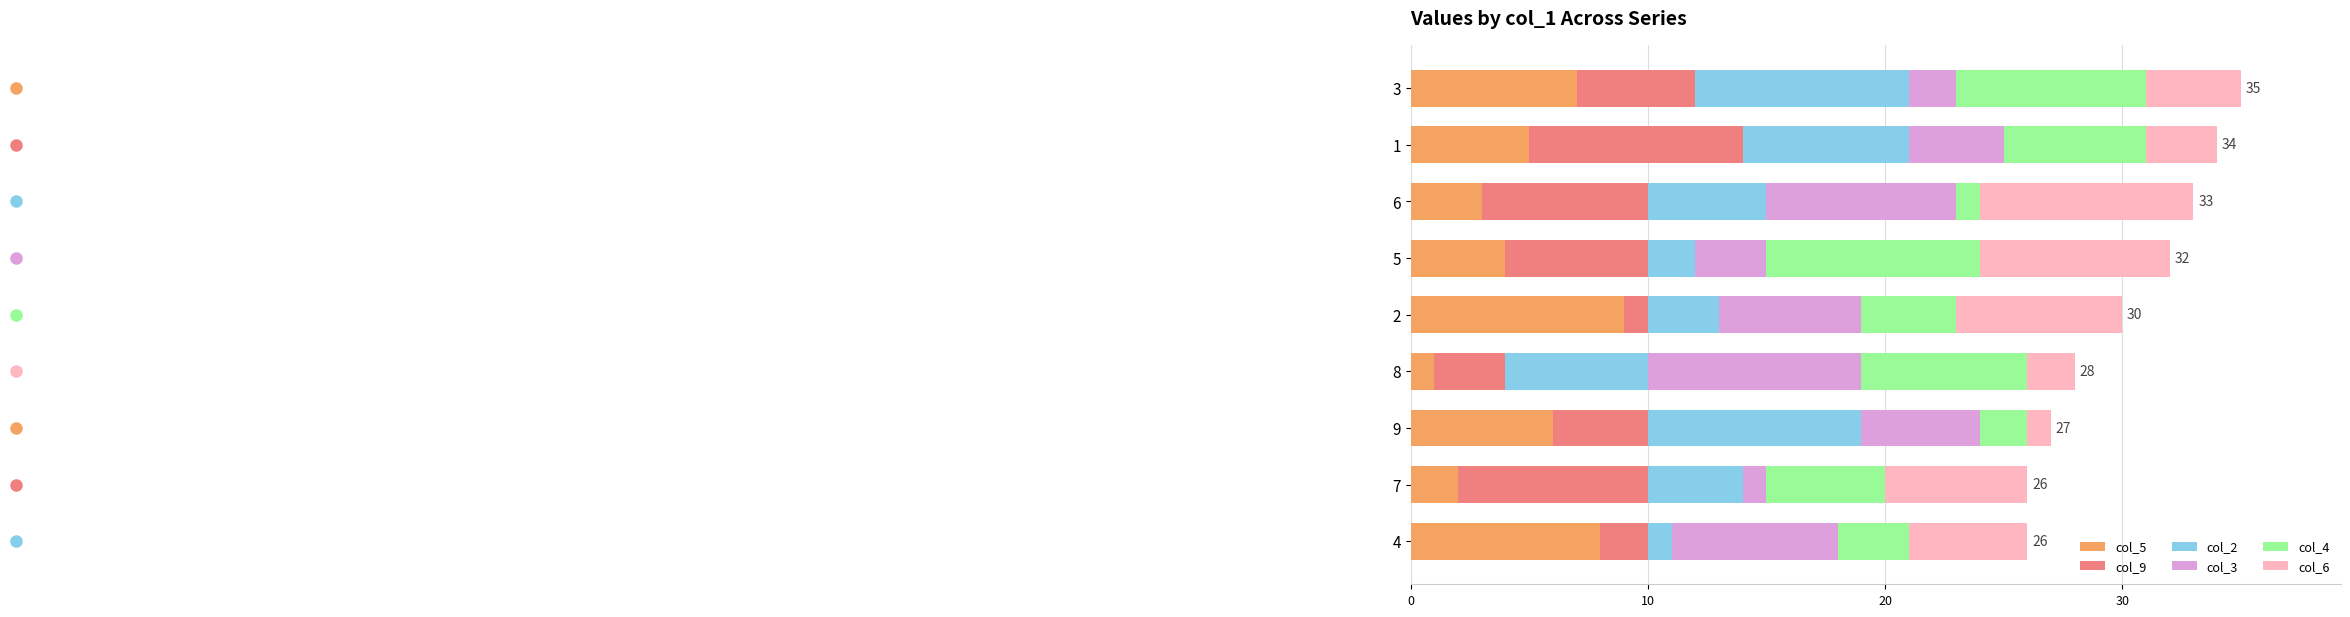

True or false: col_5 has a value of 5 at 6.

False